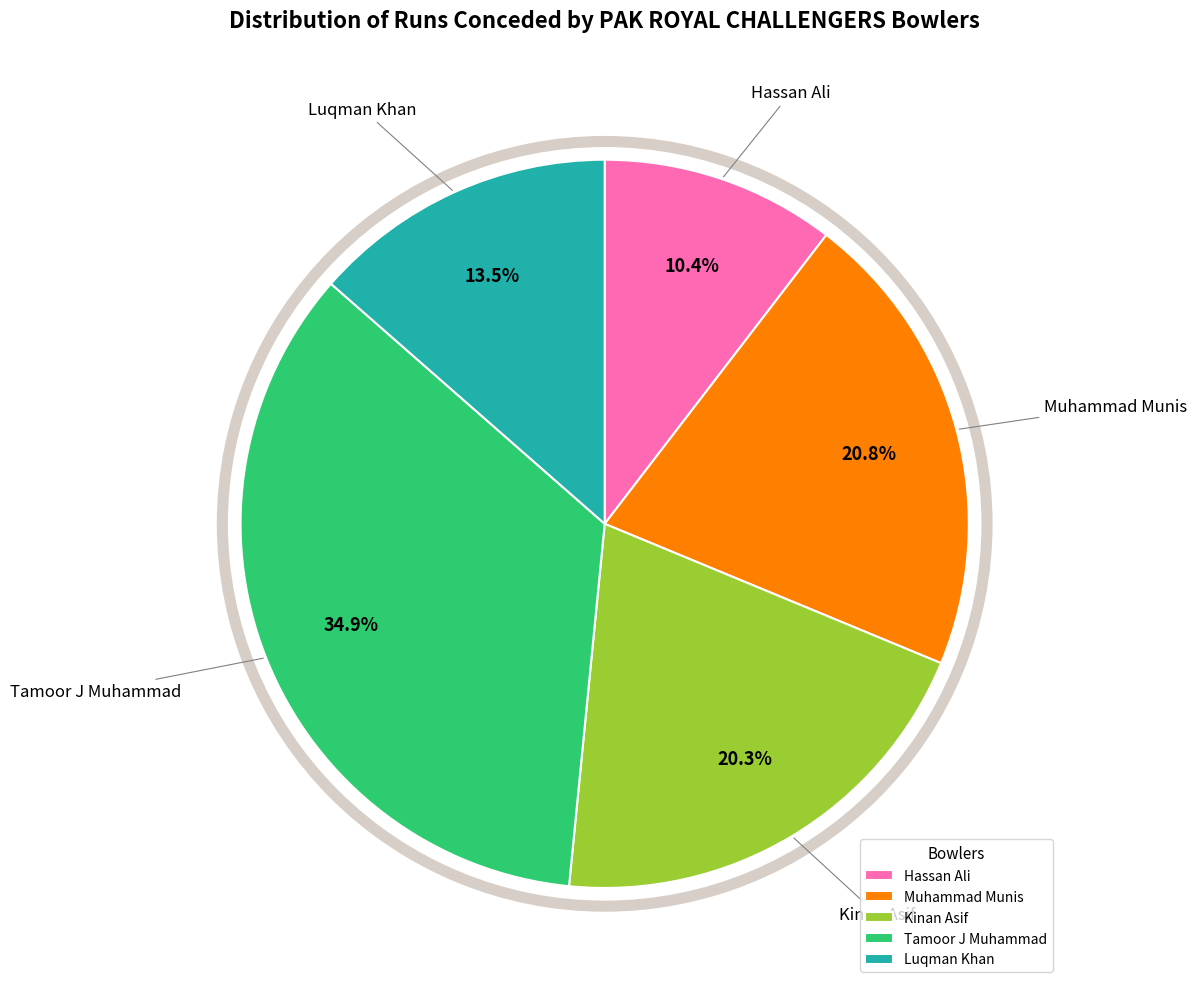

How many segments does this pie chart have?

5